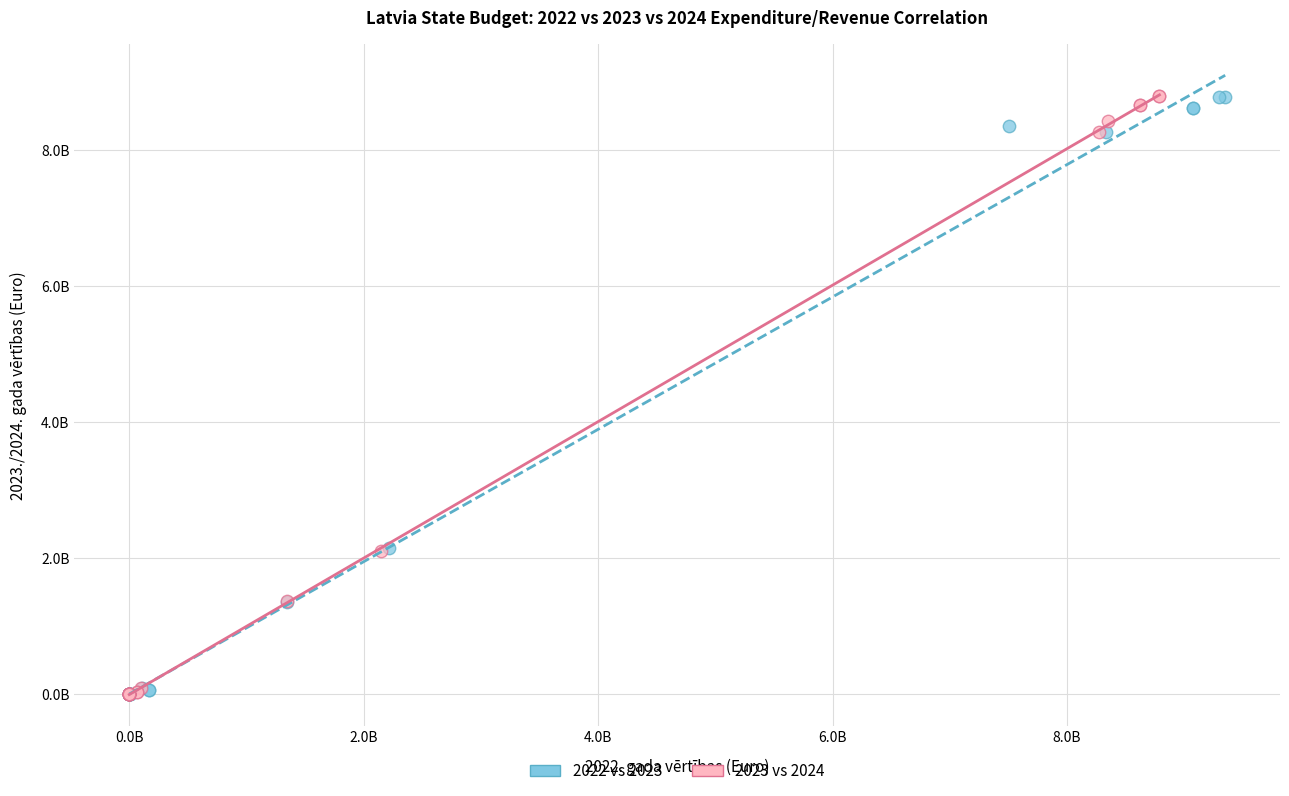

What are all the series names shown in the legend?

2022 vs 2023, 2023 vs 2024